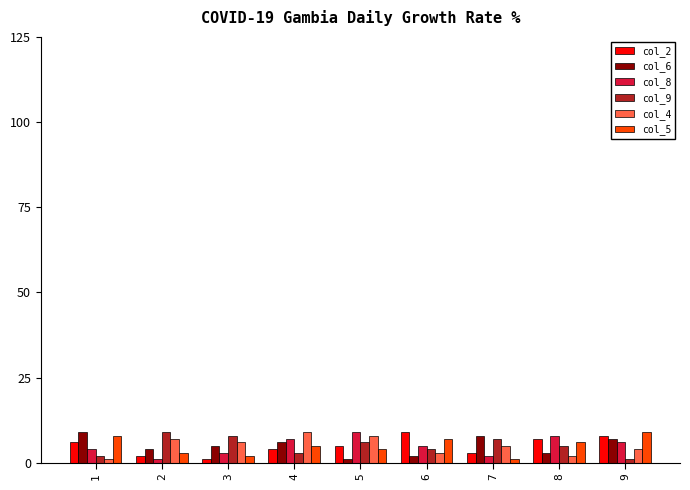

The col_5 series shows 2 at 3. True or false?

True